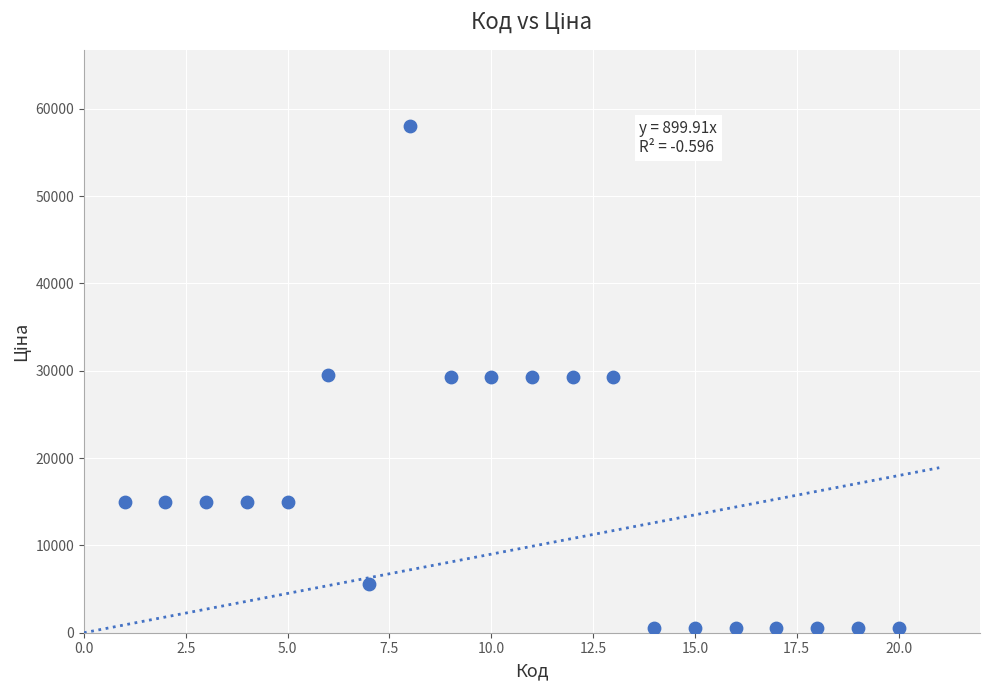

What is the range of X values (max minus min)?

19.0